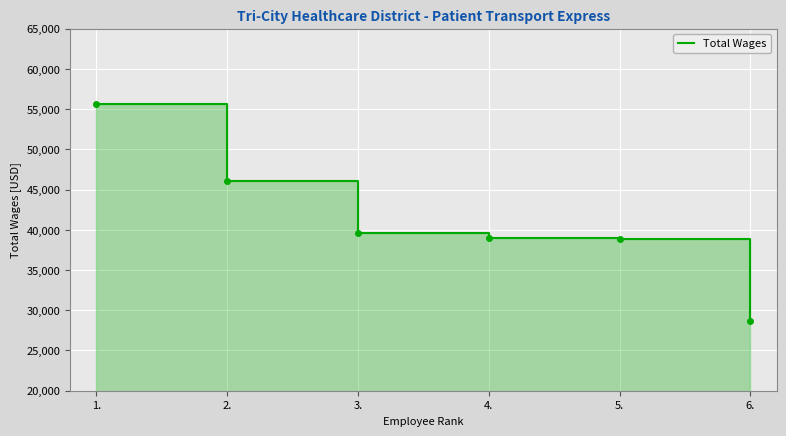

The chart shows a value of 25856 at 5.. True or false?

False